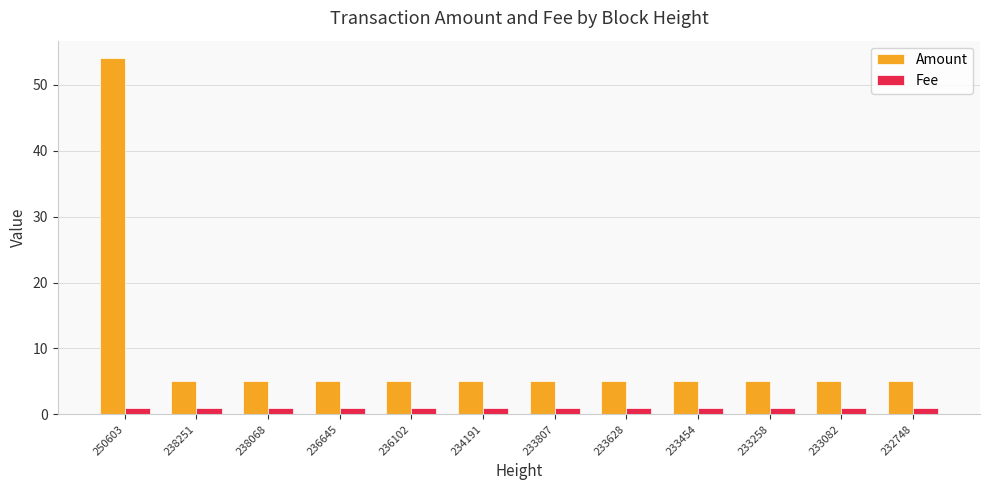

What is the lowest value of the Fee series?

1